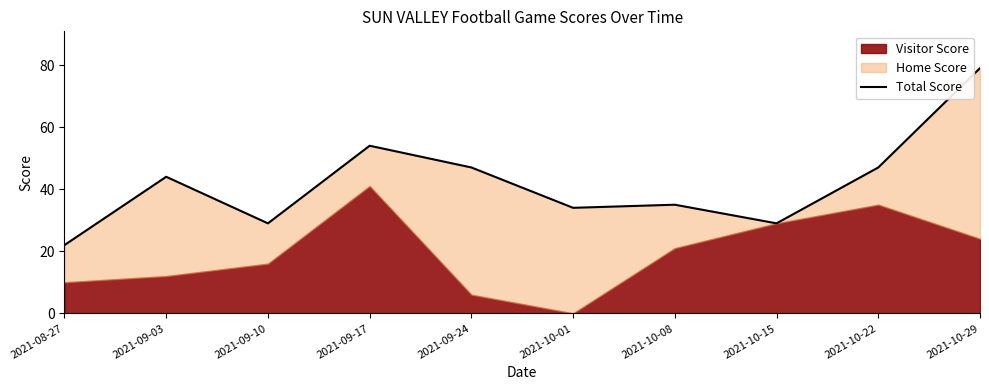

True or false: the data shows 49 at 2021-09-10.

False